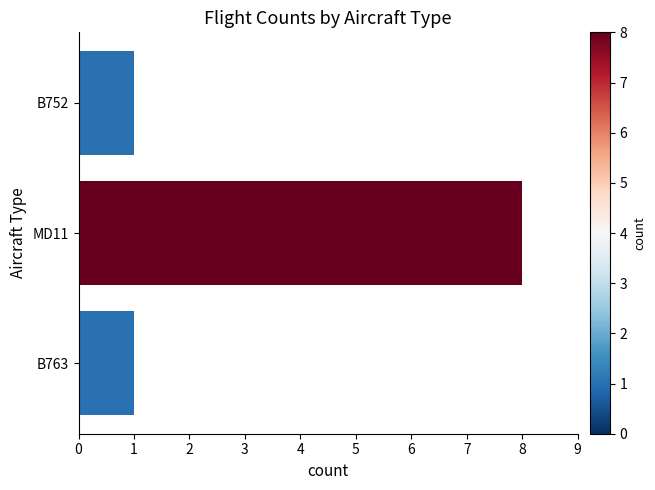

How many bars are there in total?

3